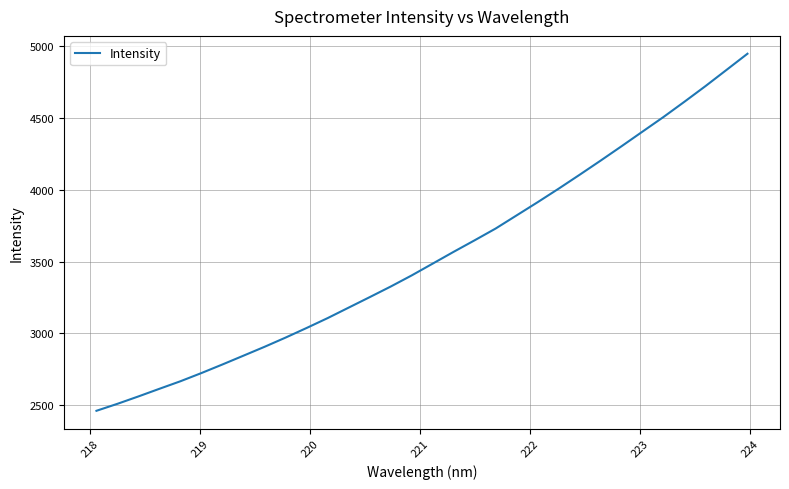

Is this an area chart (filled region under the line)?

No